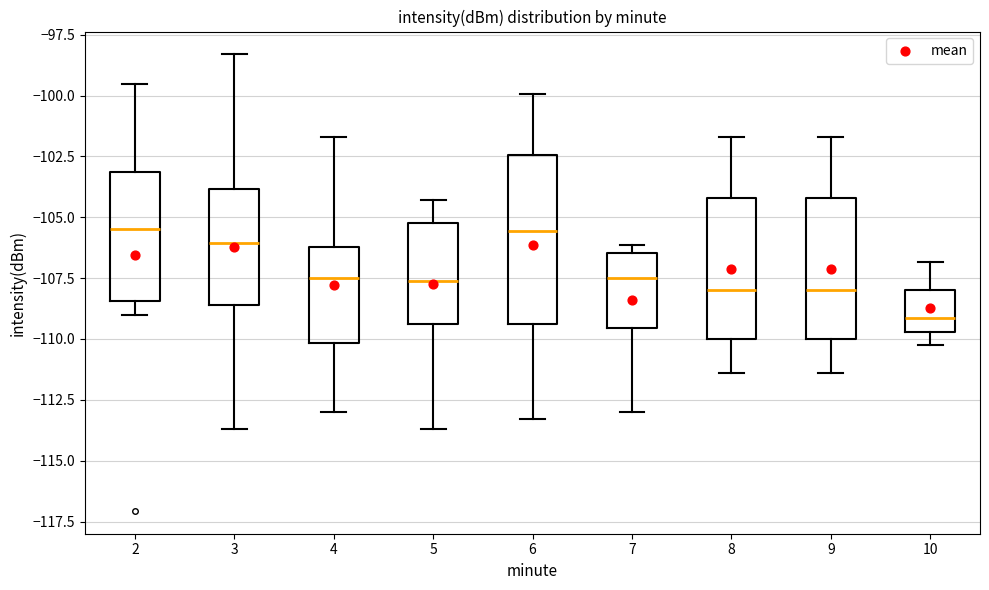

Comparing the boxes themselves (not the whiskers), which one is the tallest?

6